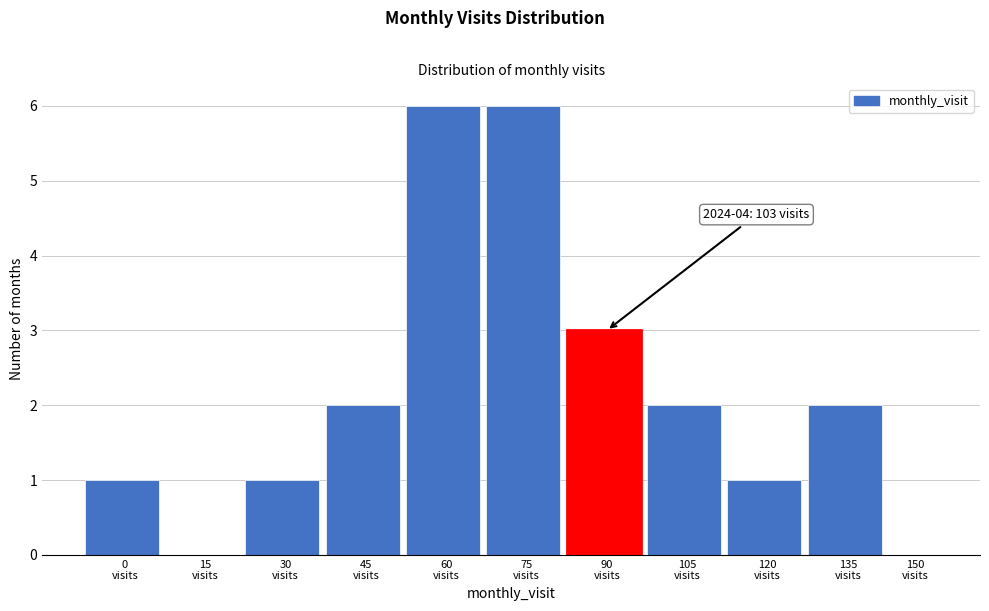

What is the greatest value displayed?

6